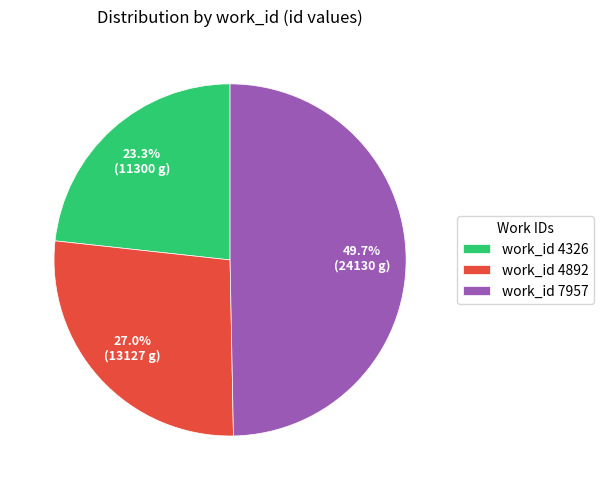

What percentage is NOT represented by work_id 7957?

50.3%